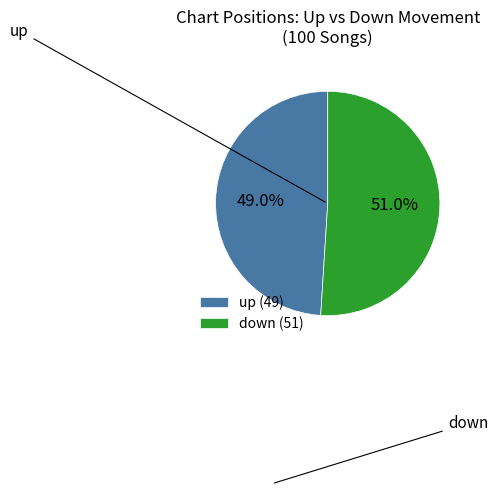

Between down (51) and up (49), which is larger?

down (51)